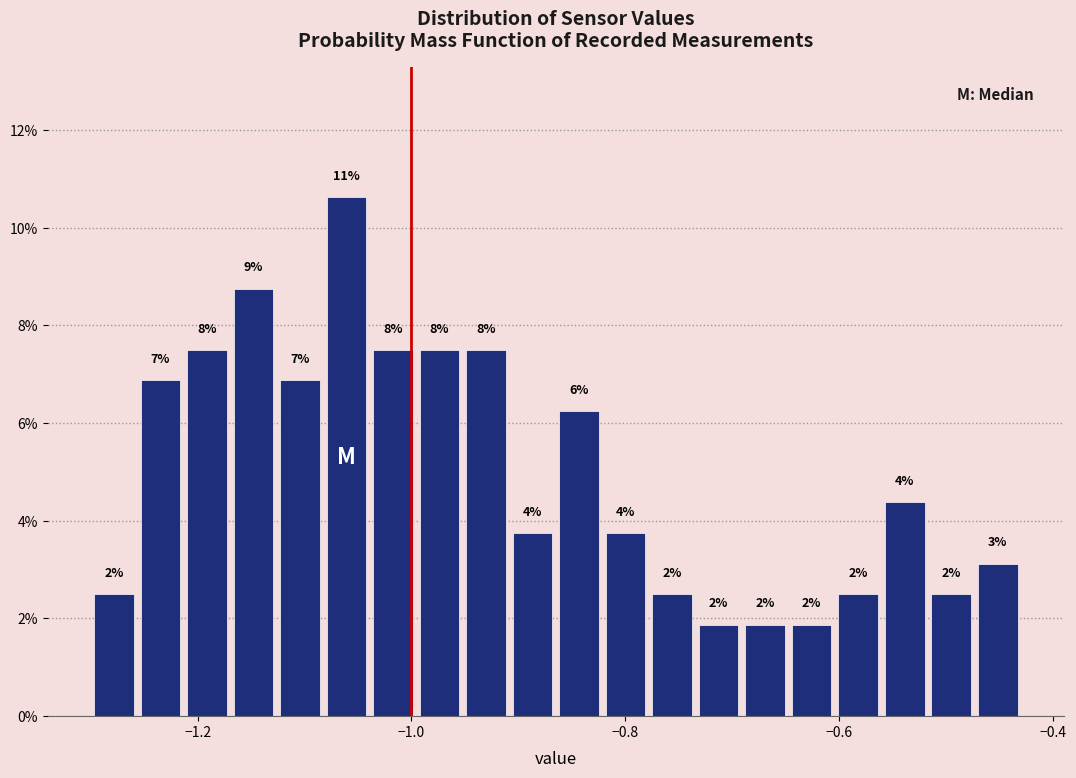

Read against the x-axis, roughly where is the centre of the tallest bar?

-1.06